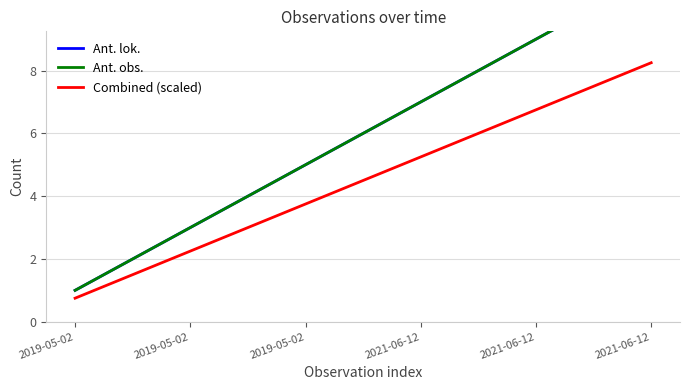

What is the sum of all Combined (scaled) values?

49.5